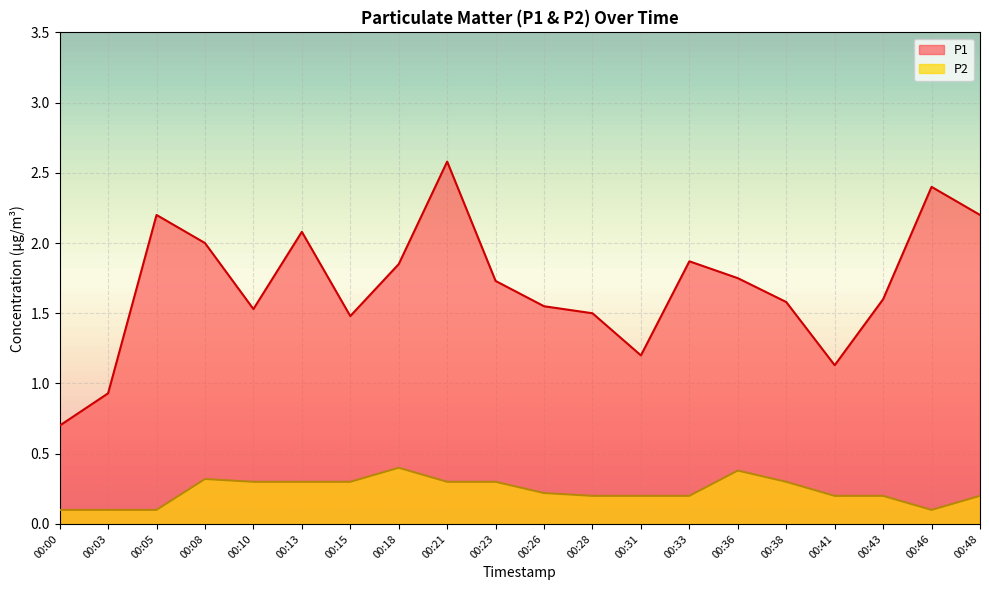

Which category has the lowest value across all series?

00:00